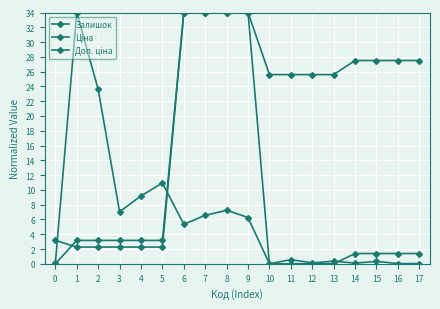

At which label is Доп. ціна closest to 17?

10